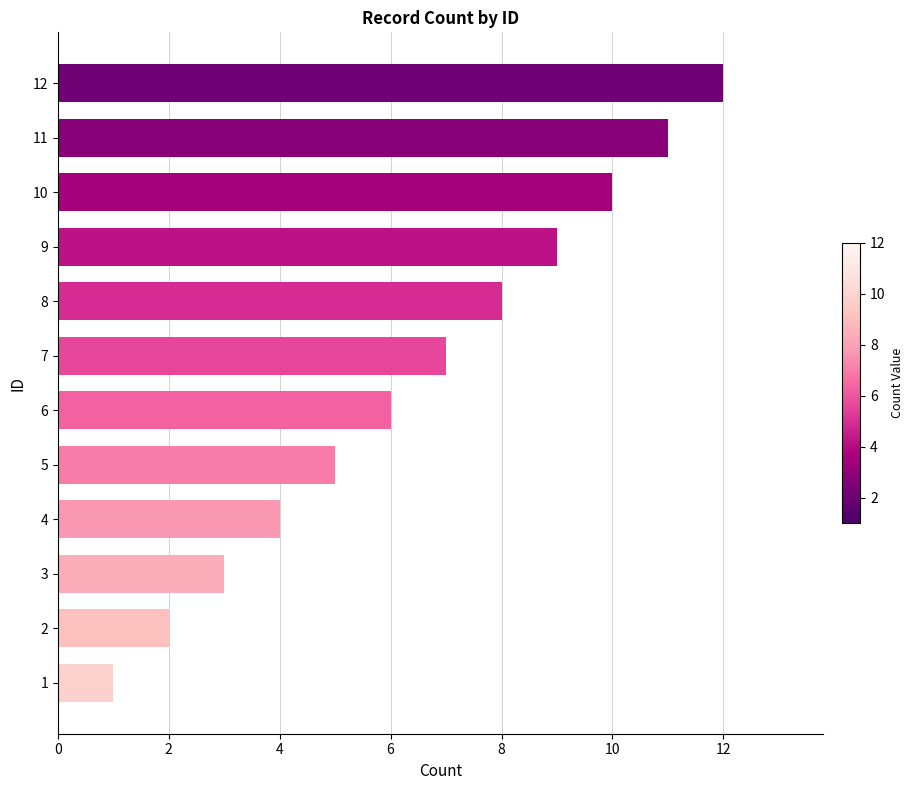

Rank the categories by value from highest to lowest.

12, 11, 10, 9, 8, 7, 6, 5, 4, 3, 2, 1